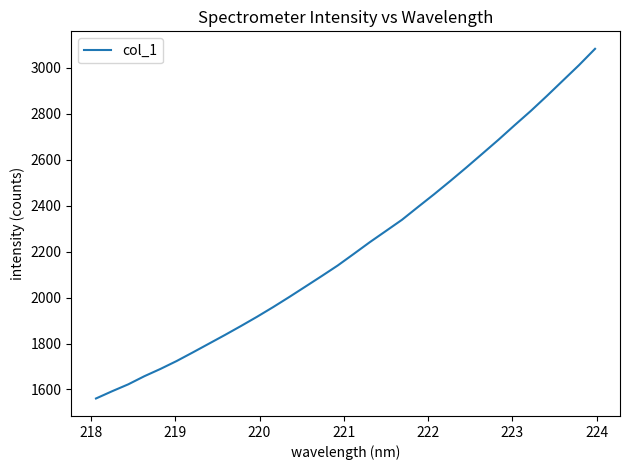

What is the greatest value displayed?

3082.3